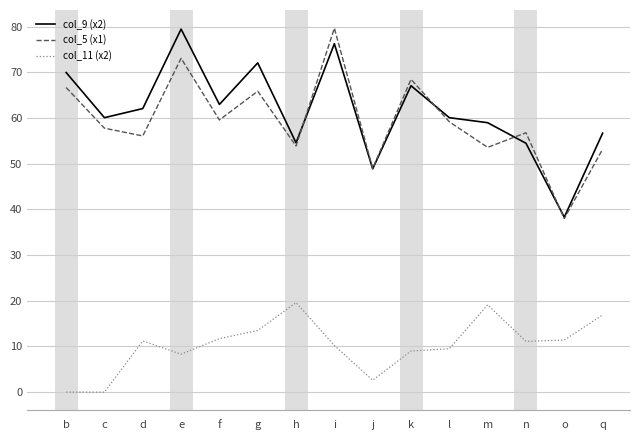

True or false: col_11 (x2) and col_5 (x1) intersect in this chart.

False